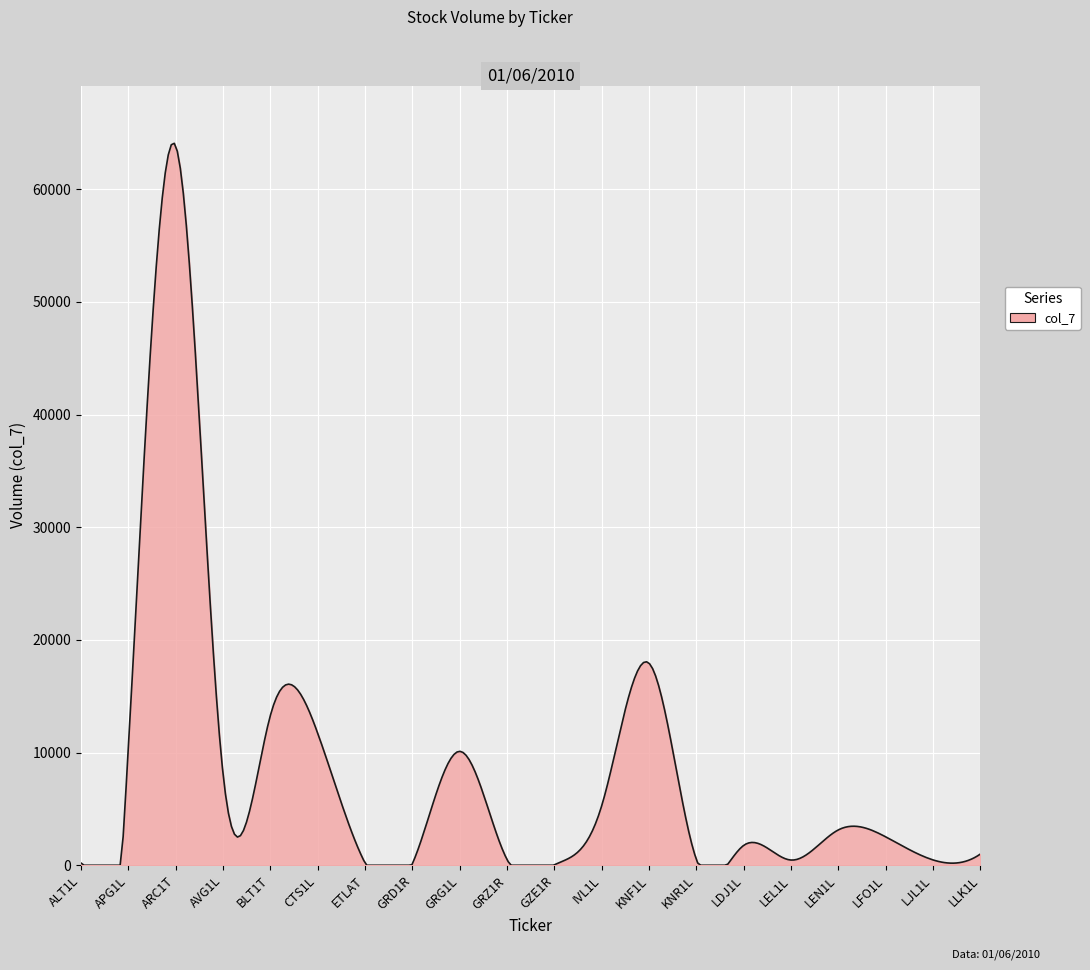

What is the maximum value shown in the chart?

64069.8